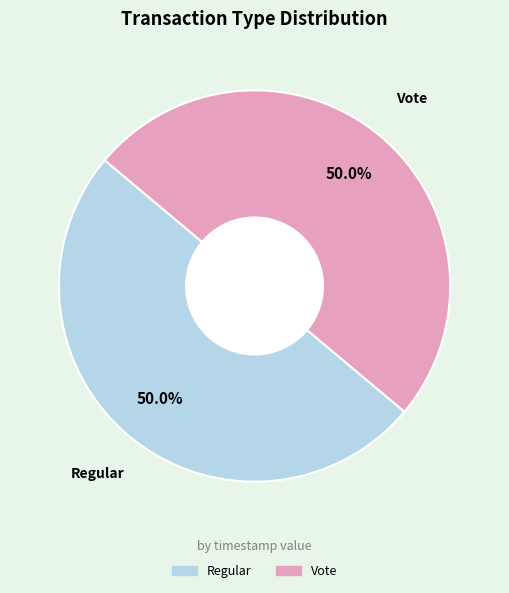

Is it true that Regular is 57% of the pie?

False